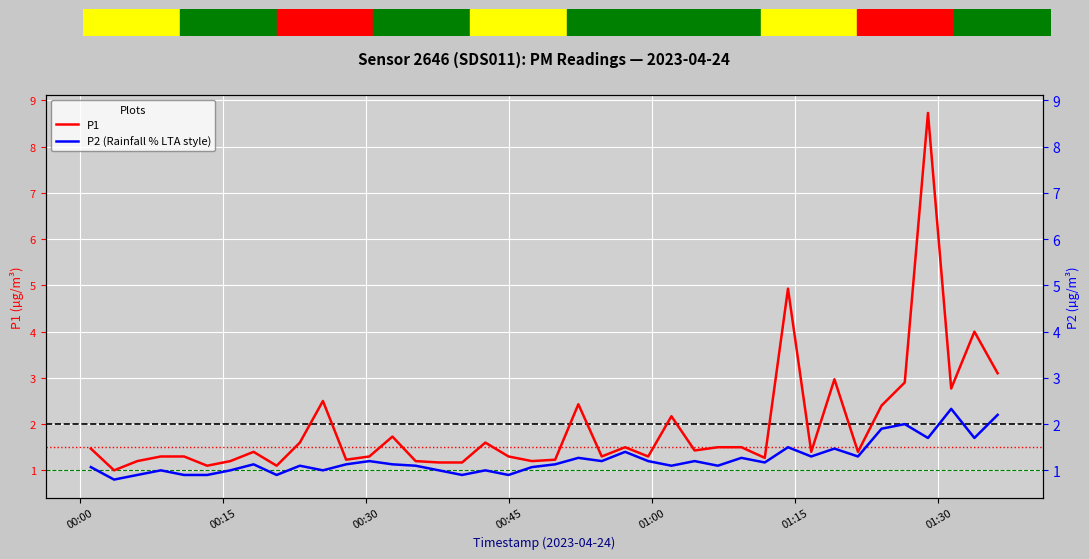

What are all the series names shown in the legend?

P1, P2 (Rainfall % LTA style)